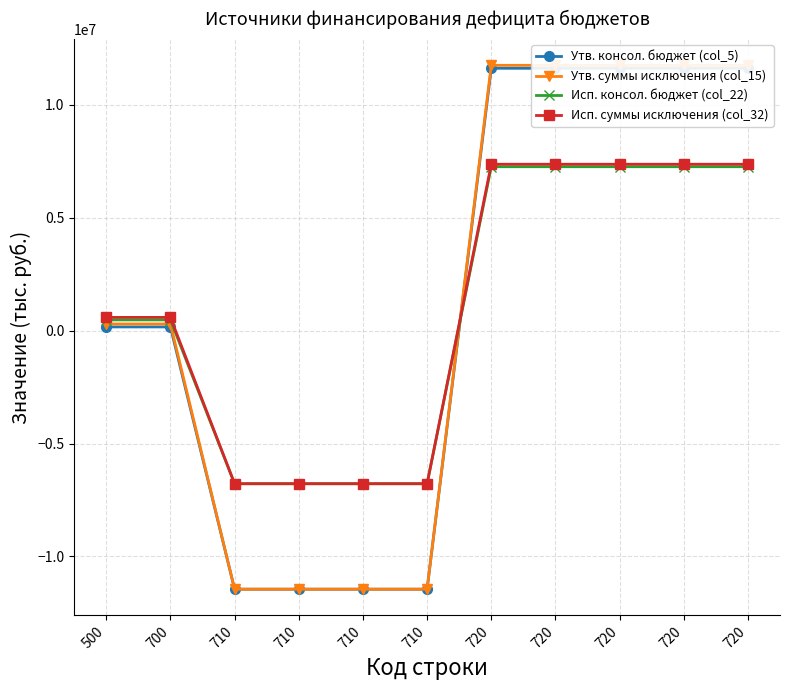

How many data points in Исп. суммы исключения (col_32) are above 582291?

7